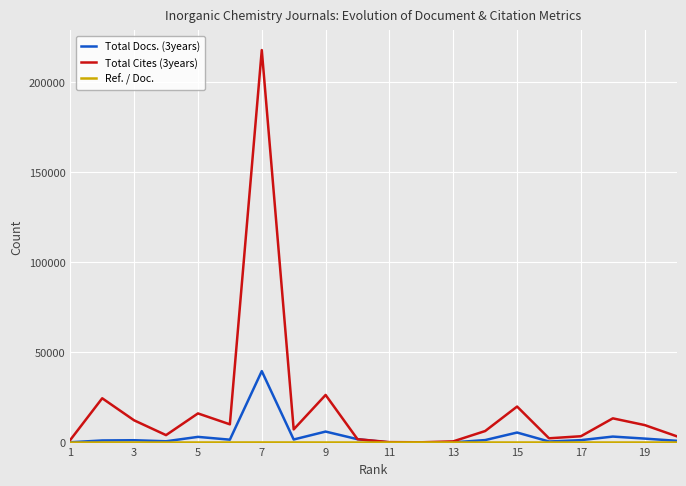

What is the greatest value displayed?

217780